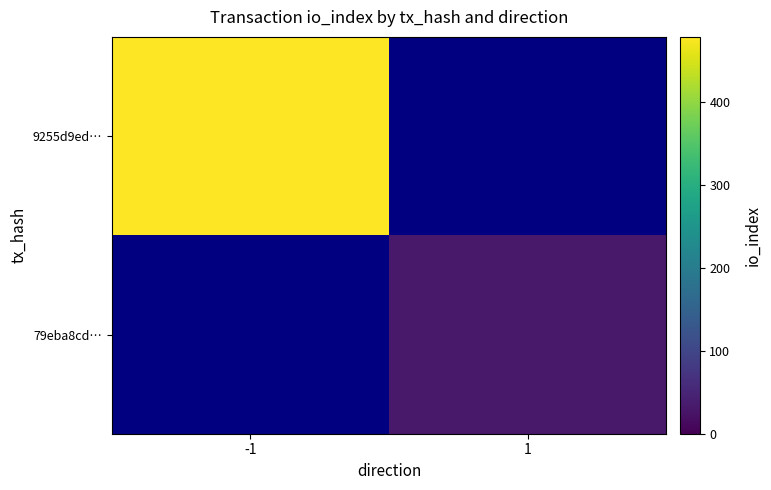

What is the maximum value shown in the chart?

479.0